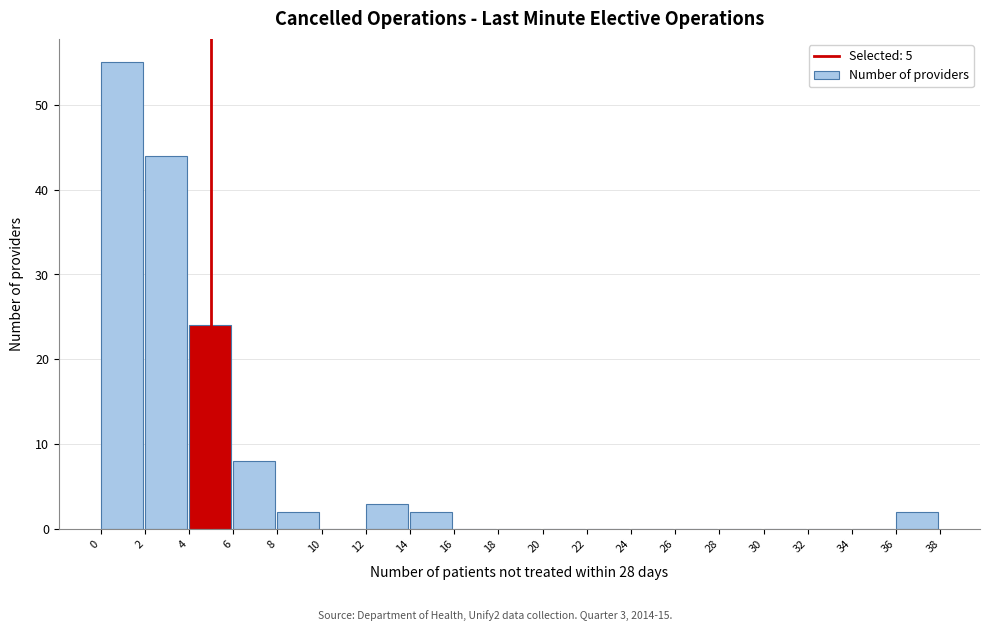

Over which range of the x-axis is the bar tallest?

0 to 2